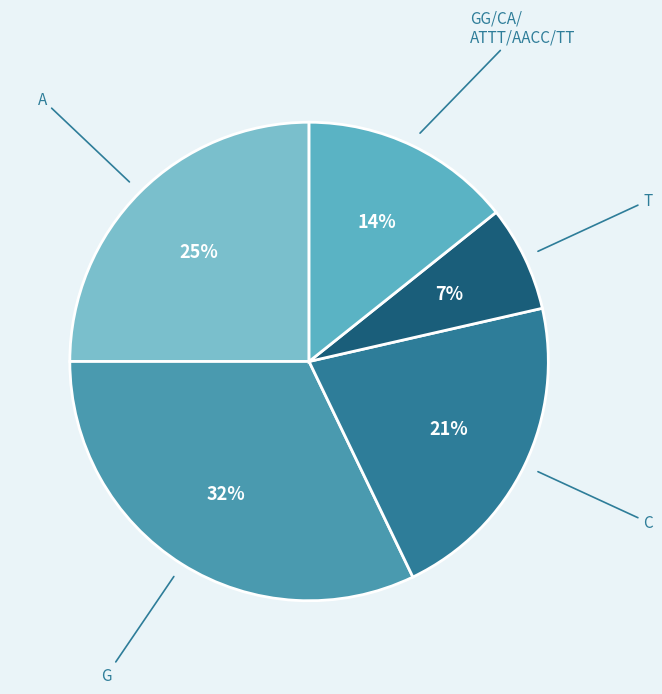

Between A and T, which is larger?

A